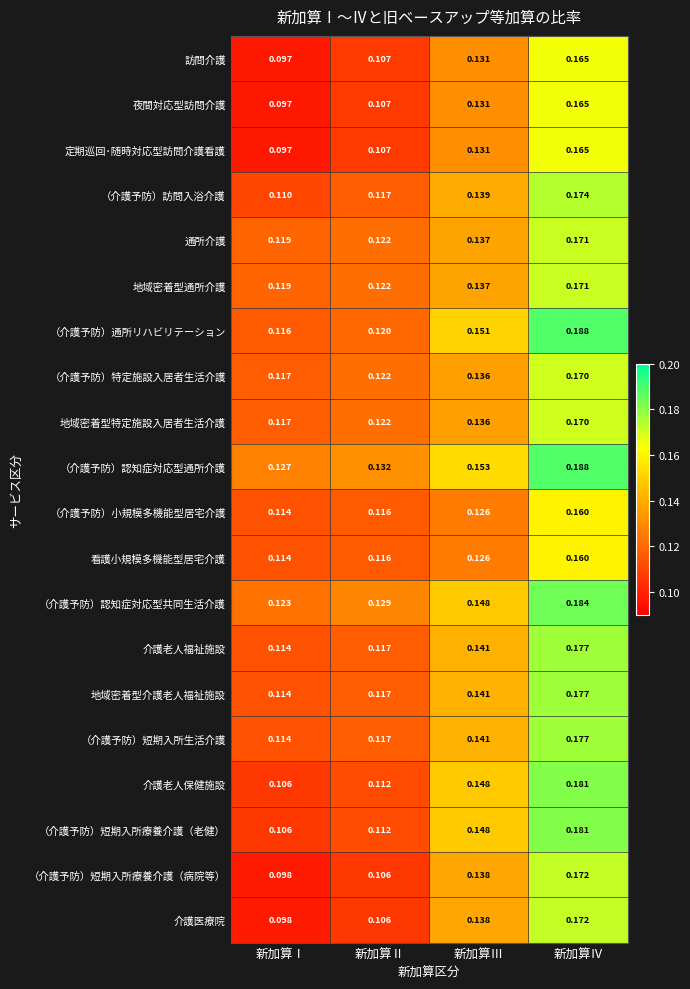

Where is 地域密着型介護老人福祉施設 nearest to the value 0?

新加算Ⅰ